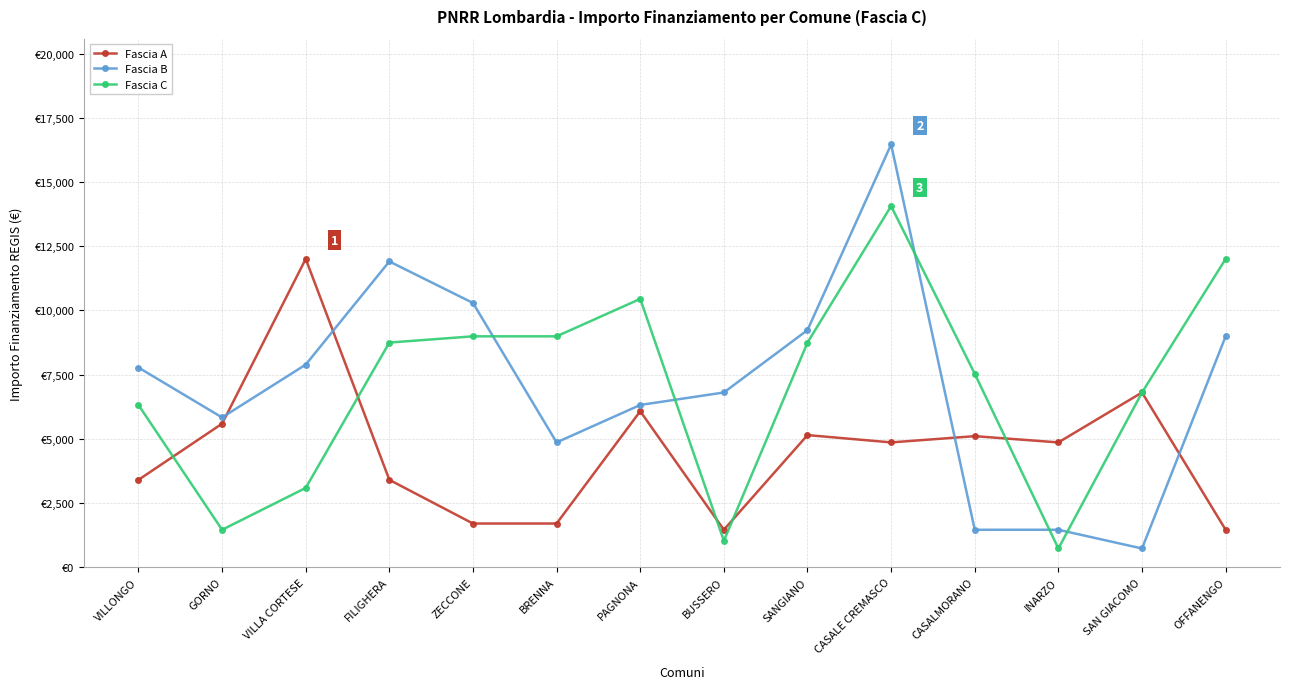

What is the total value across all series at BRENNA?

15552